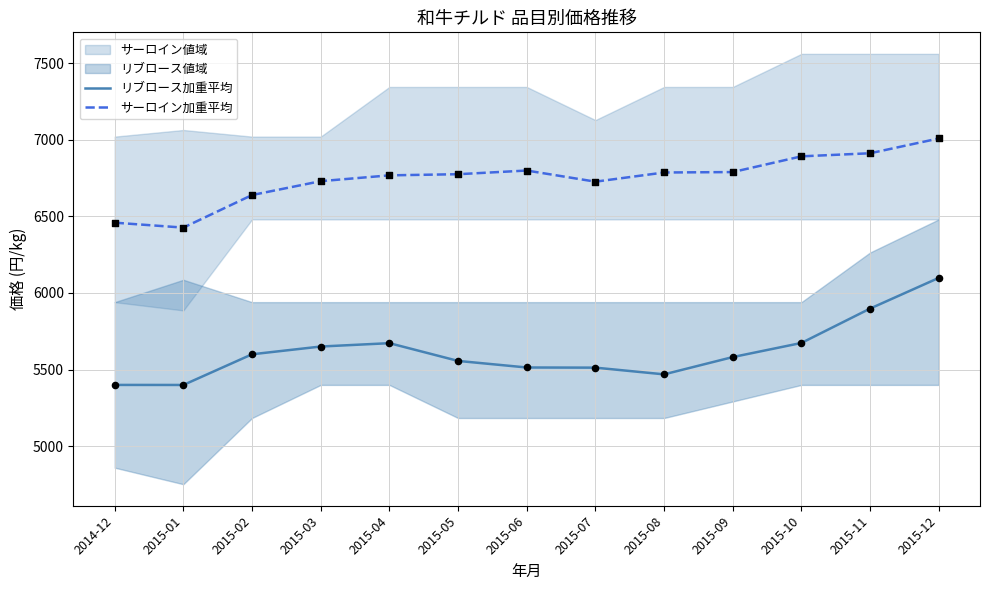

Which series has the largest total across all categories?

サーロイン加重平均